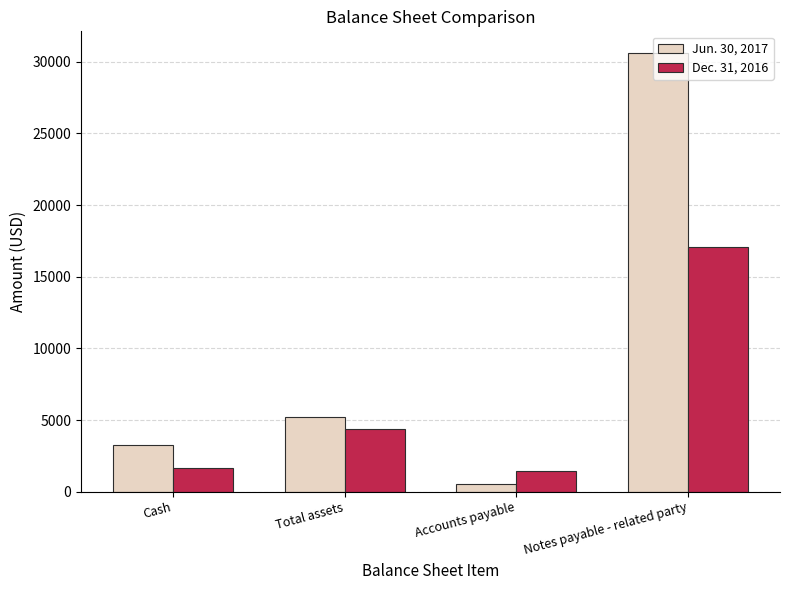

Reading left to right, what are all the values shown in this chart?

Jun. 30, 2017: 3224	5180	524	30600
Dec. 31, 2016: 1671	4399	1443	17100